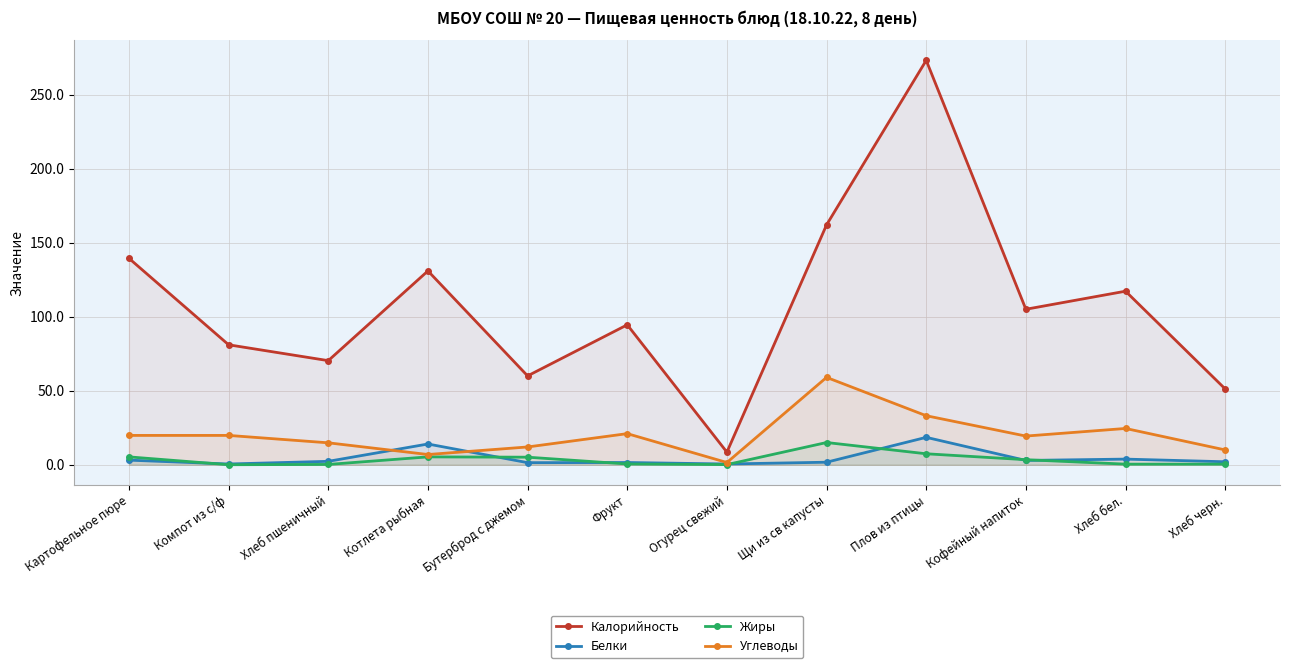

How many data points in Белки are above 2?

6